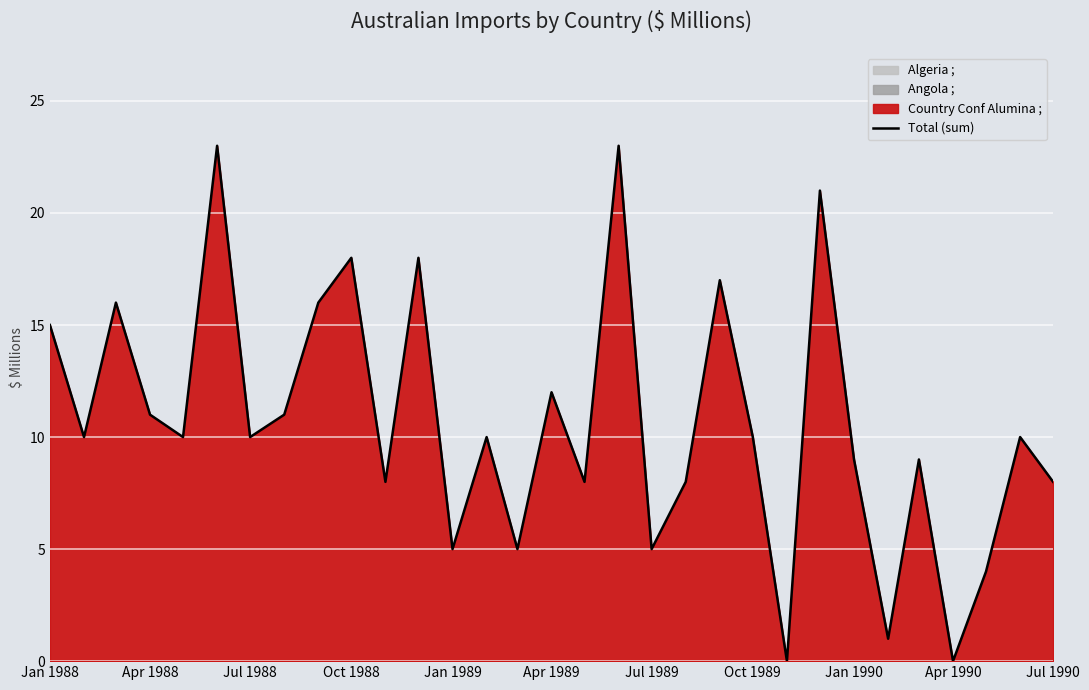

What is the maximum value for Total (sum)?

23